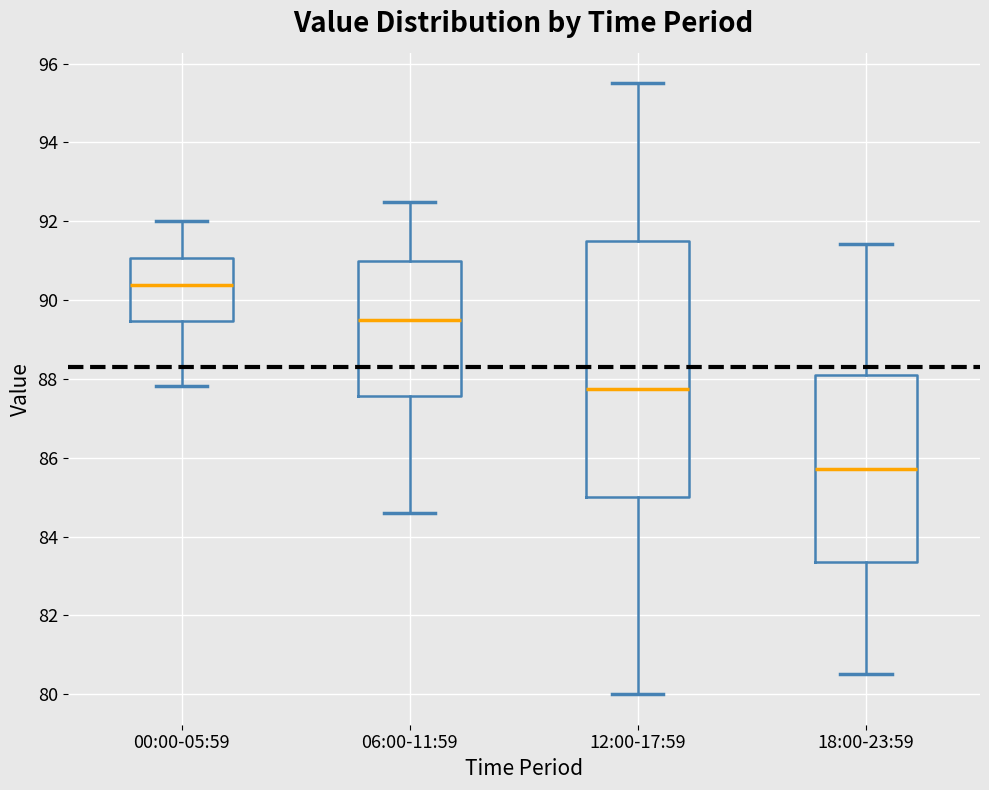

Which box's median line is the lowest?

18:00-23:59